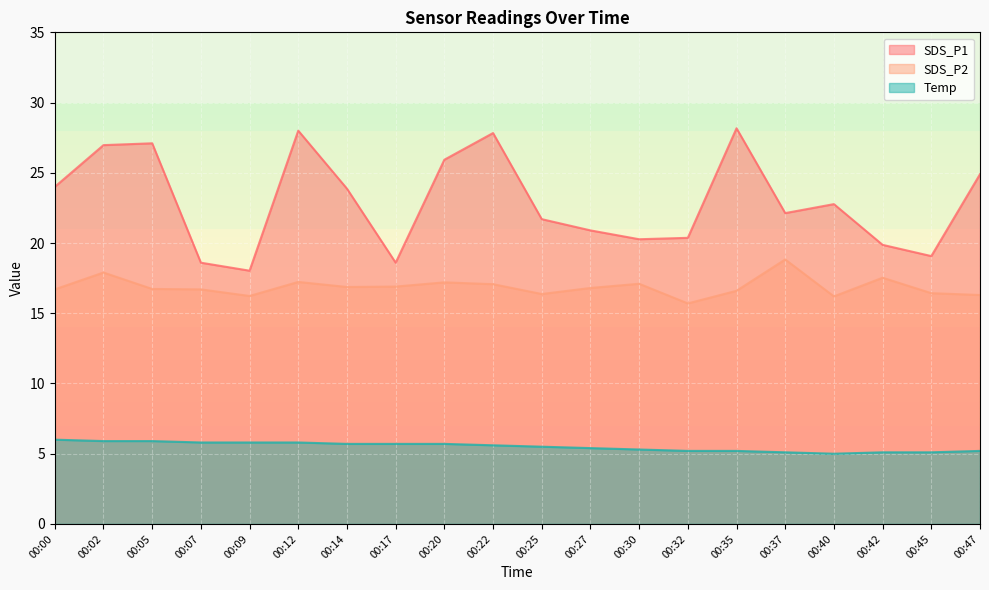

At how many categories does at least one series exceed 5?

20